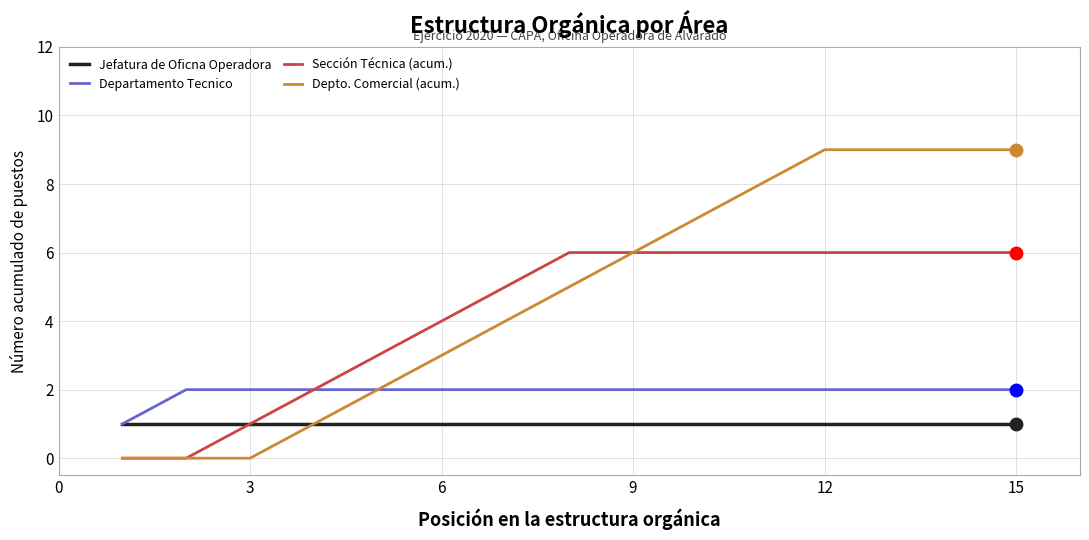

Which series has the largest total across all categories?

Depto. Comercial (acum.)